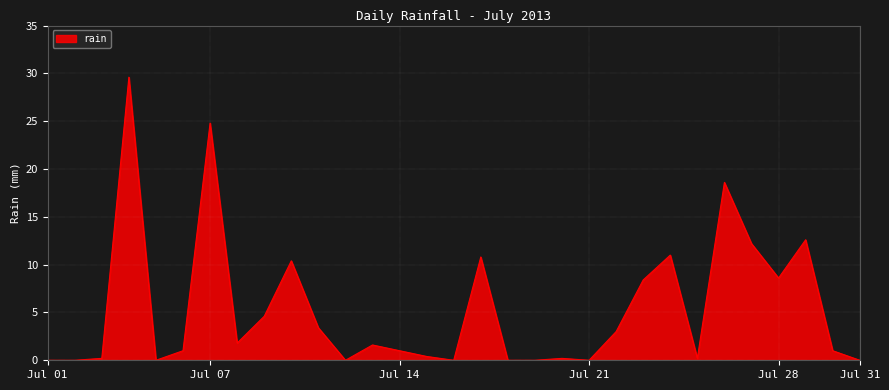

What is the greatest value displayed?

29.6